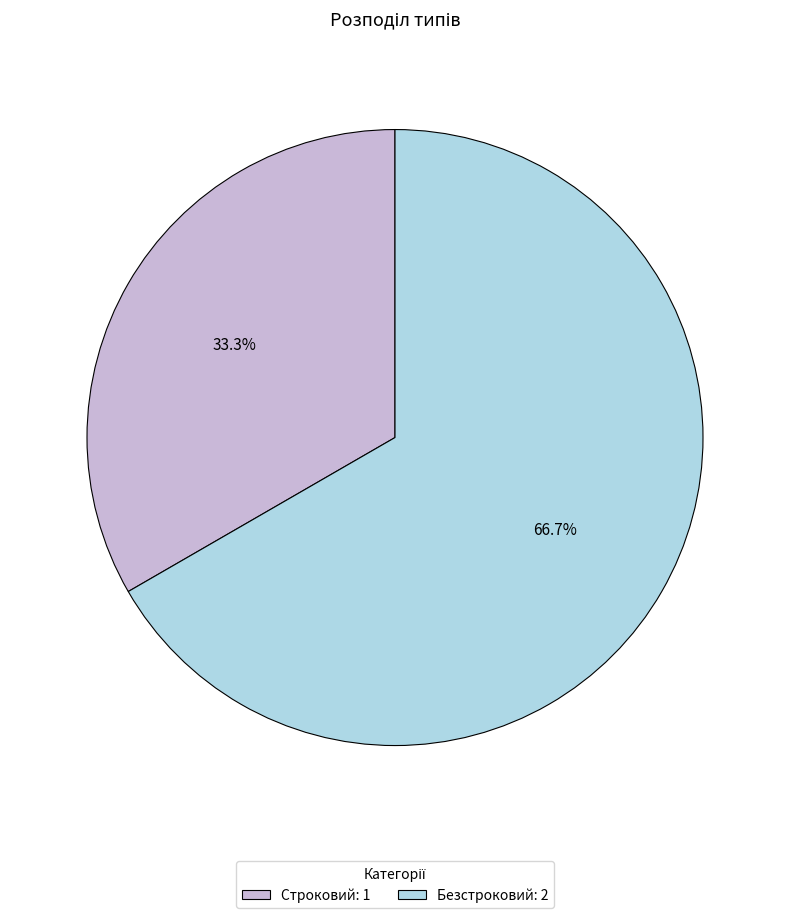

Is there any slice that represents more than half of the pie?

Yes